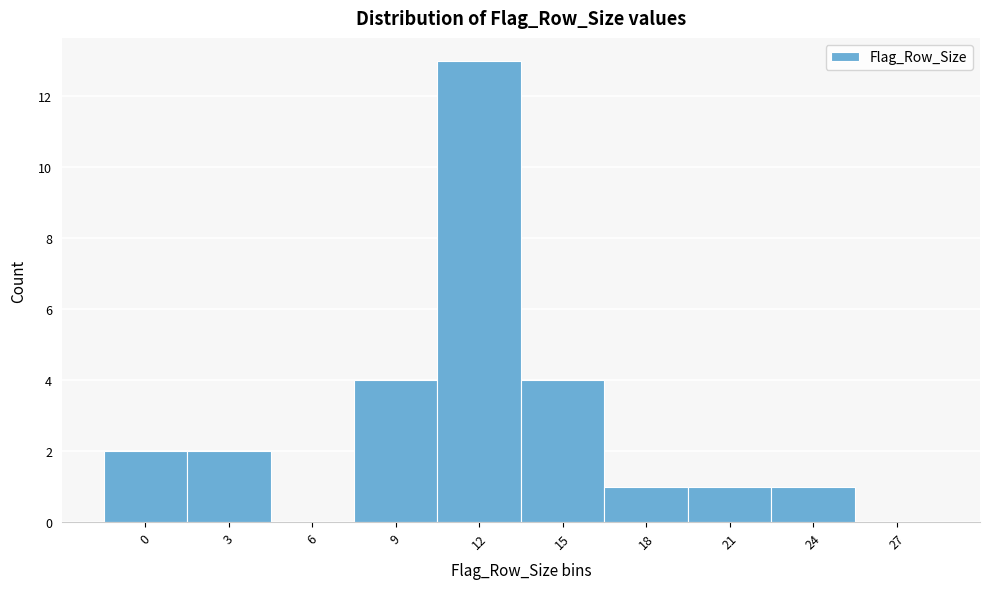

Reading left to right, list all the values displayed in this chart.

0=2	3=2	6=0	9=4	12=13	15=4	18=1	21=1	24=1	27=0